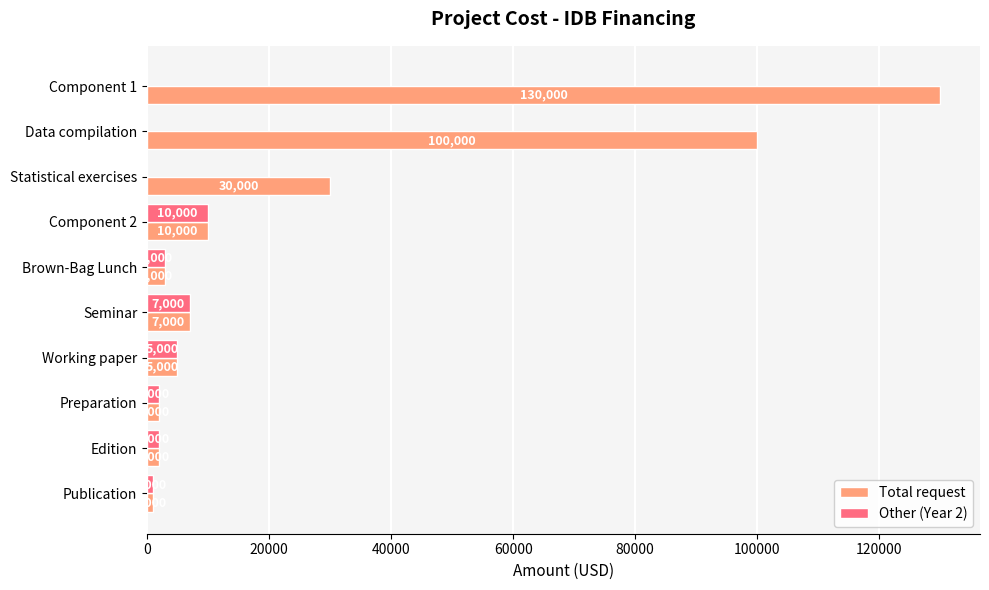

At which label is Total request closest to 65500?

Data compilation